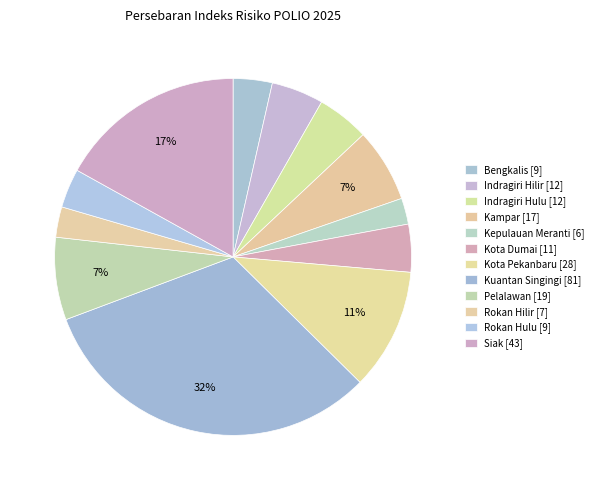

To the nearest percent, what percentage of the pie is Kampar?

7%